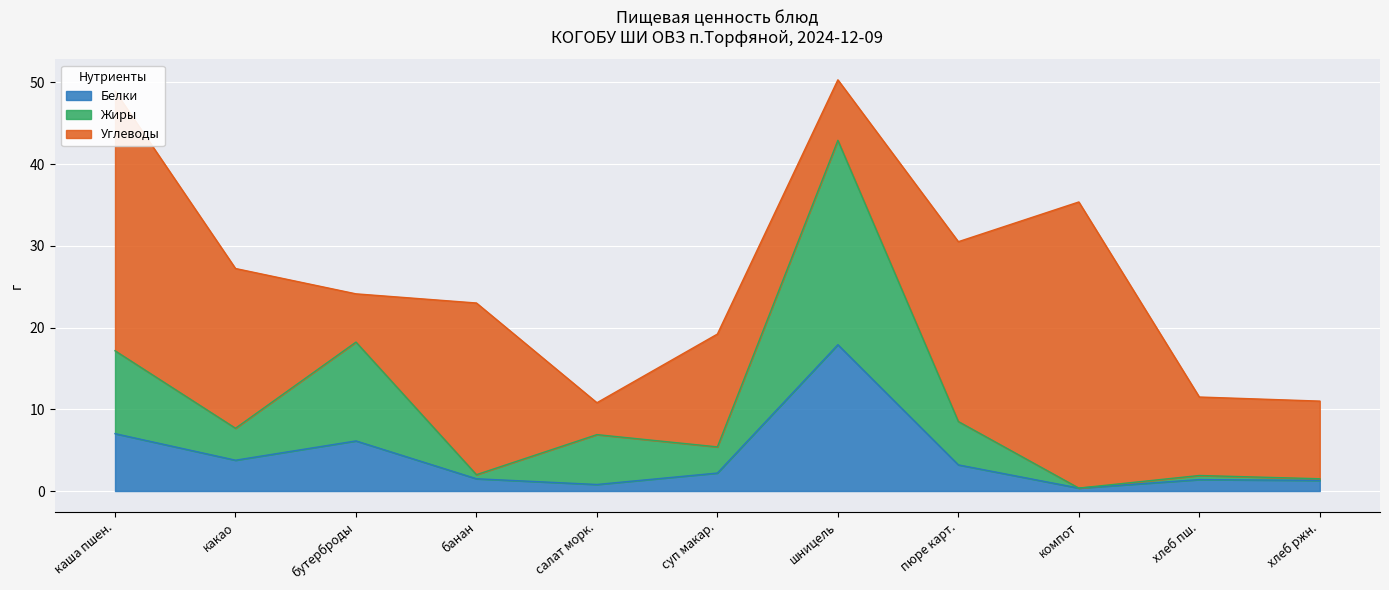

Which category has the highest value in the Белки series?

шницель